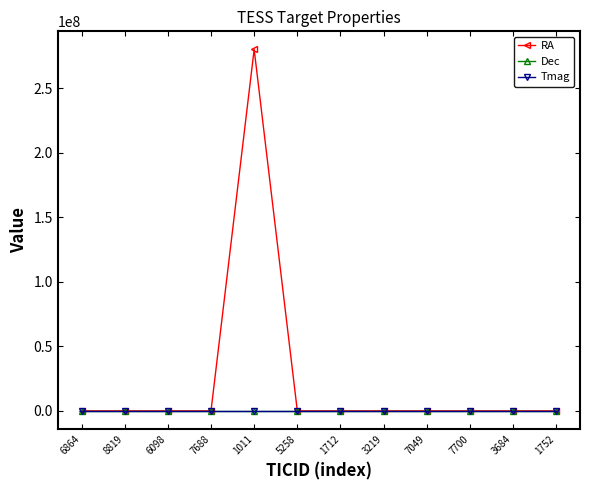

At which label does RA reach its peak?

1011